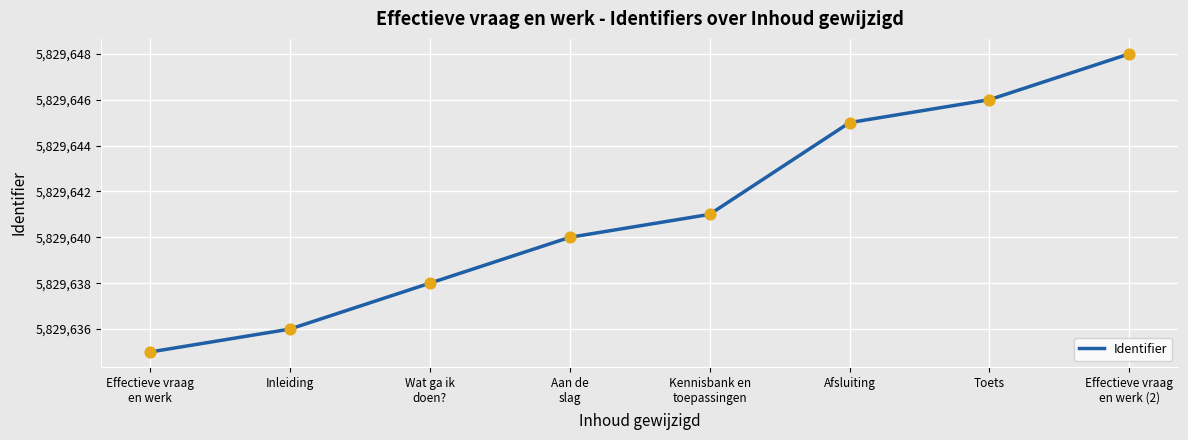

Approximately how many times larger is the value at Wat ga ik
doen? compared to Kennisbank en
toepassingen?

1.0